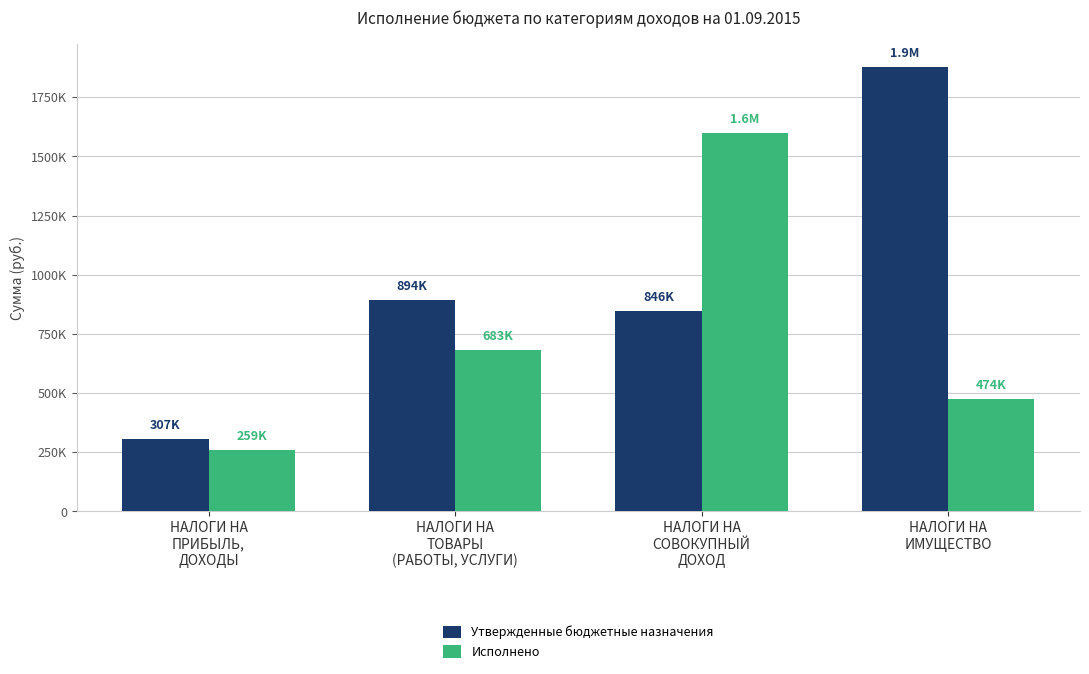

Rank the series by their maximum value, from lowest to highest.

Исполнено, Утвержденные бюджетные назначения